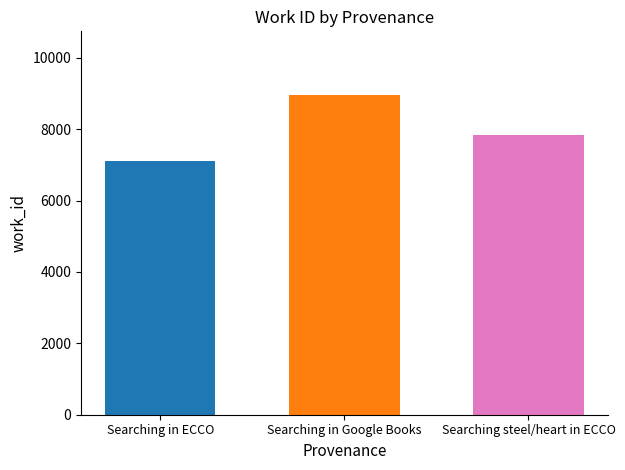

What is the spread (max minus min) of values at Searching in Google Books?

1851